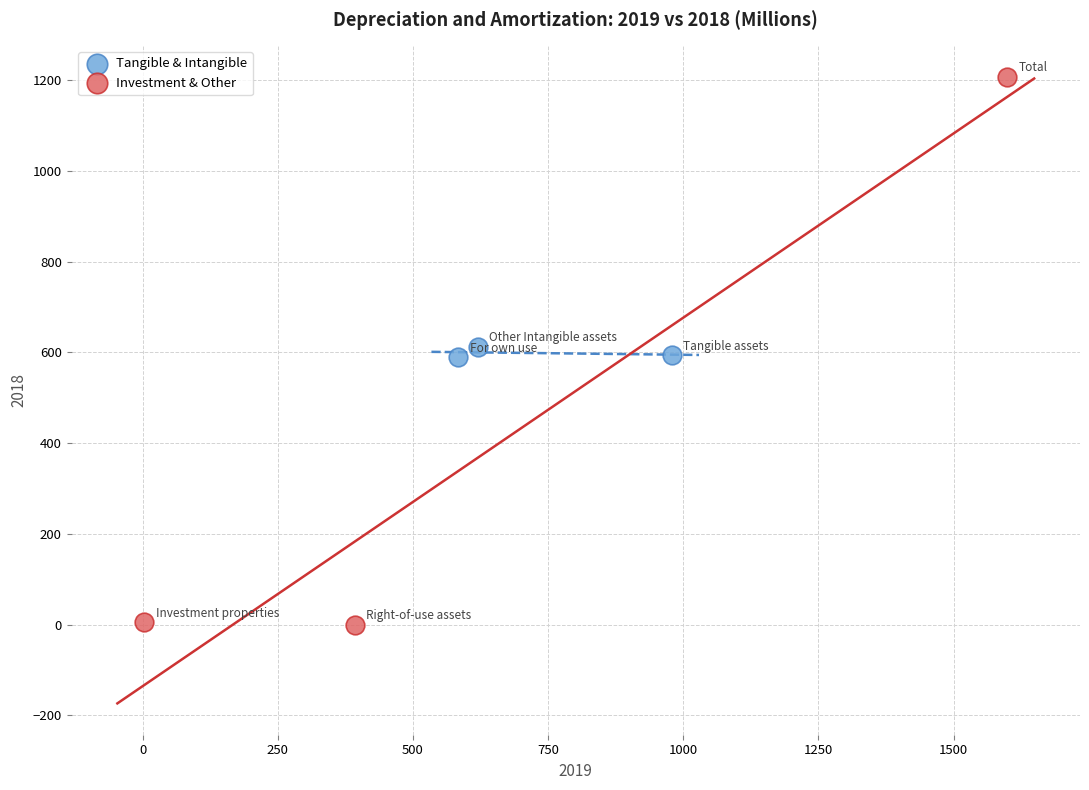

Which series contains the highest Y value?

Investment & Other